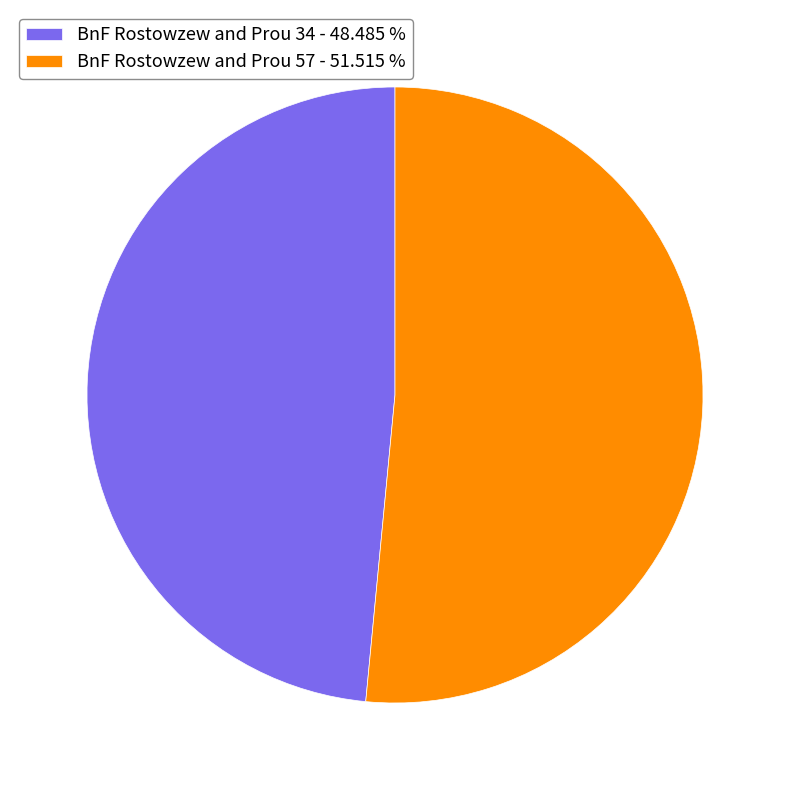

How many slices are in this pie chart?

2